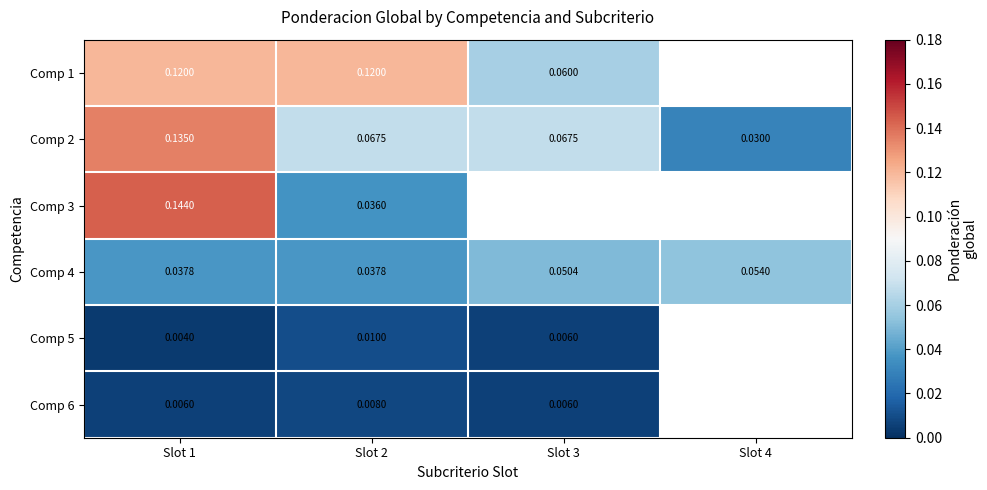

Is the value of Comp 6 at Slot 2 greater than the value of Comp 4 at Slot 3?

No